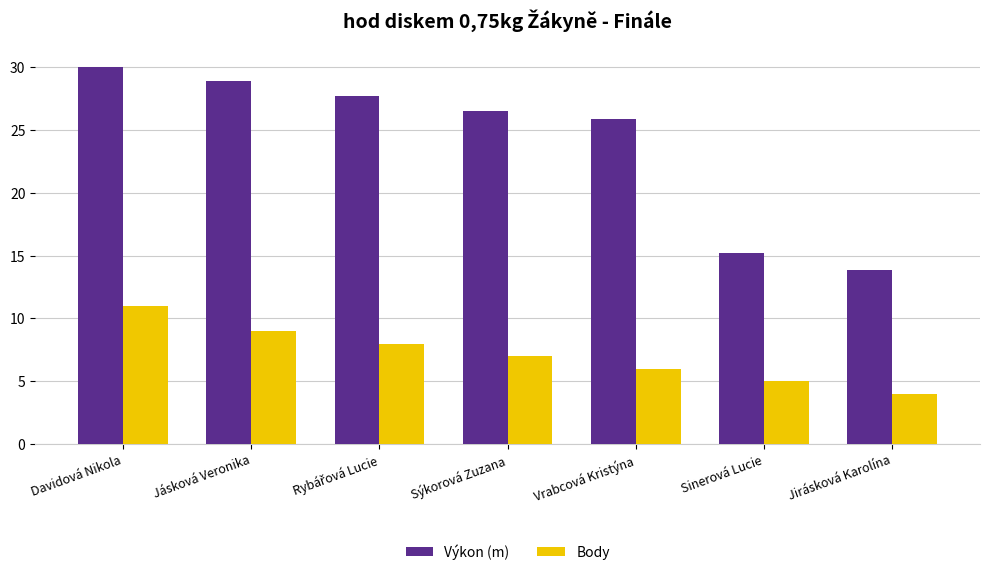

Which series changed the most between Sýkorová Zuzana and Sinerová Lucie?

Výkon (m)